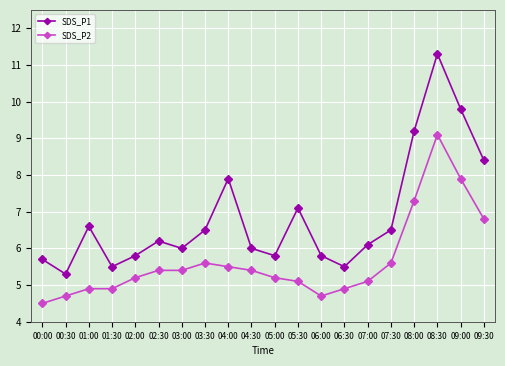

What are all the series names shown in the legend?

SDS_P1, SDS_P2